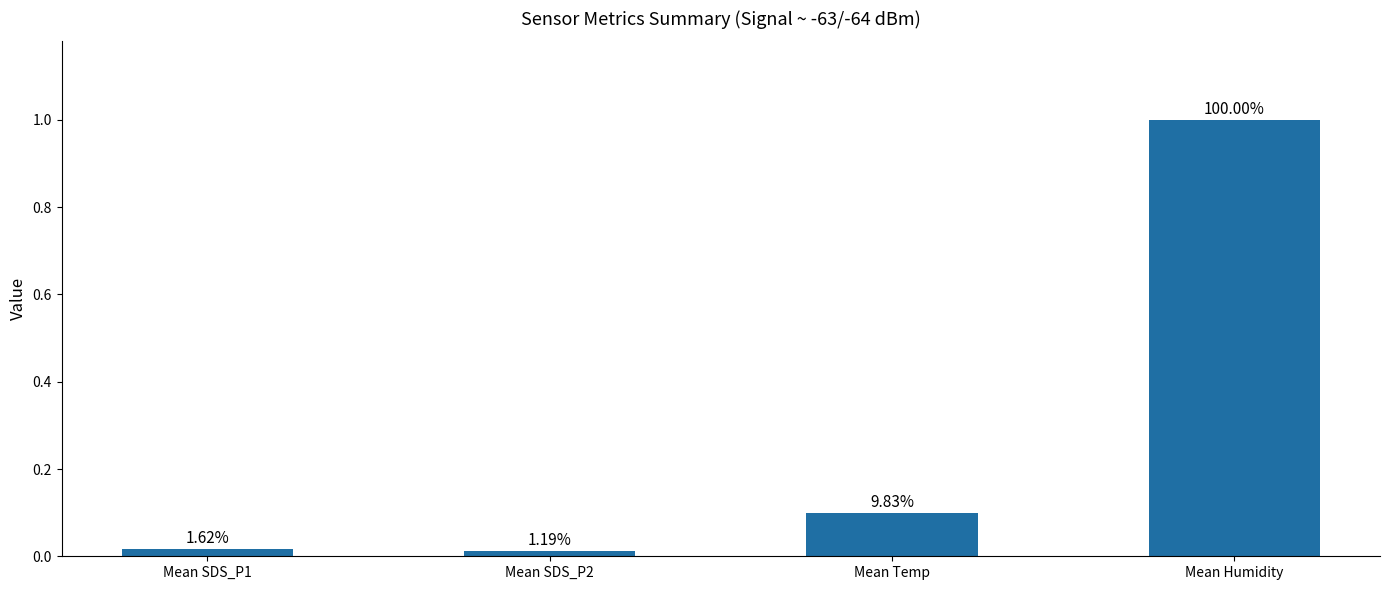

How many bars are there in total?

4